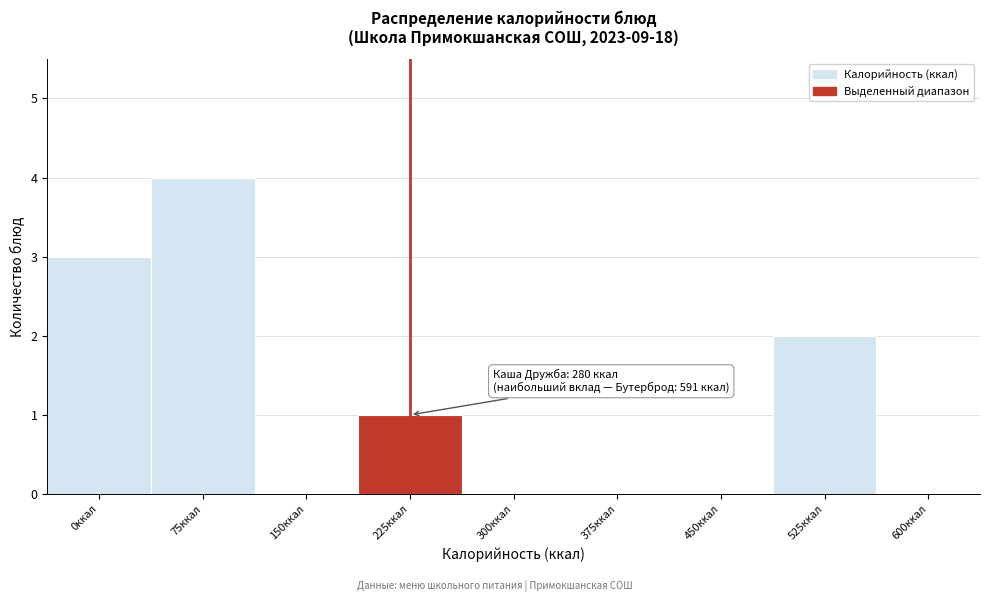

Reading left to right, extract all data points from this chart.

0ккал=3	75ккал=4	150ккал=0	225ккал=1	300ккал=0	375ккал=0	450ккал=0	525ккал=2	600ккал=0